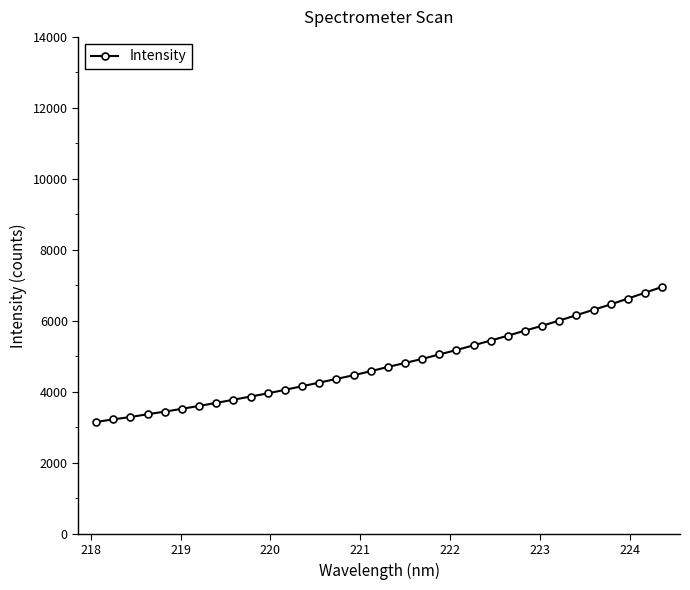

What is the greatest value displayed?

6956.8